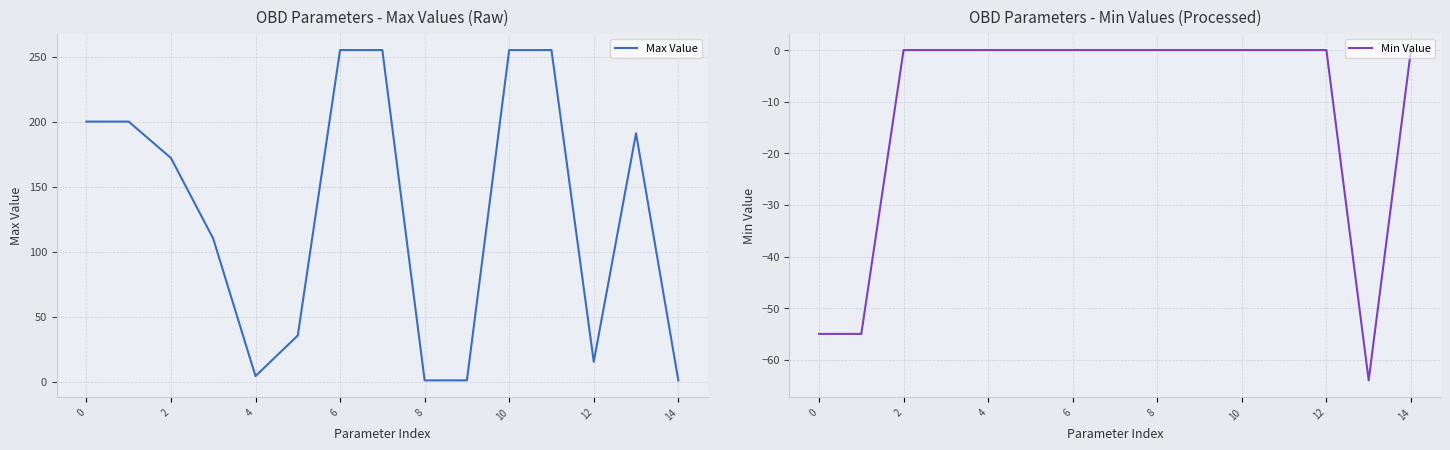

Is this an area chart (filled region under the line)?

No